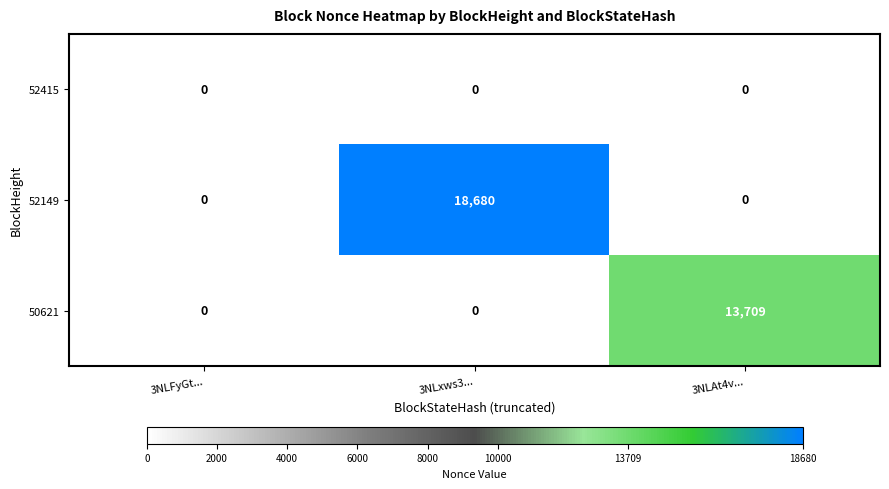

Count the 52149 values in the range 0 to 18680.

3